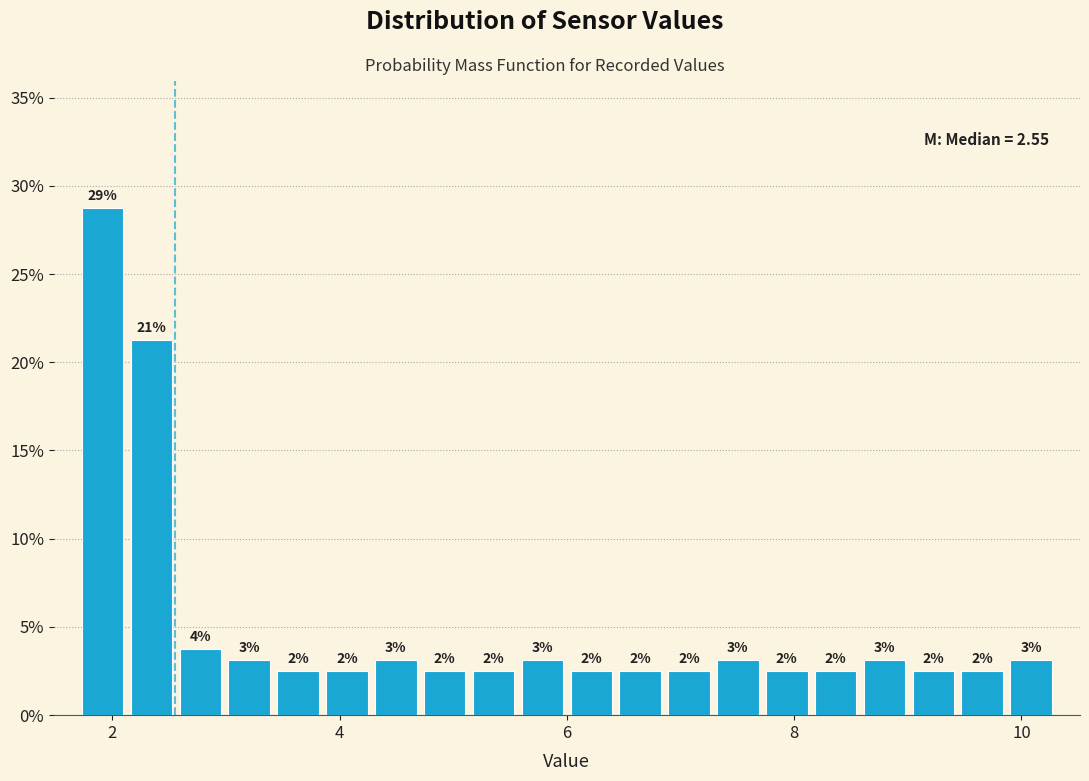

Read against the x-axis, roughly where is the centre of the tallest bar?

2.0